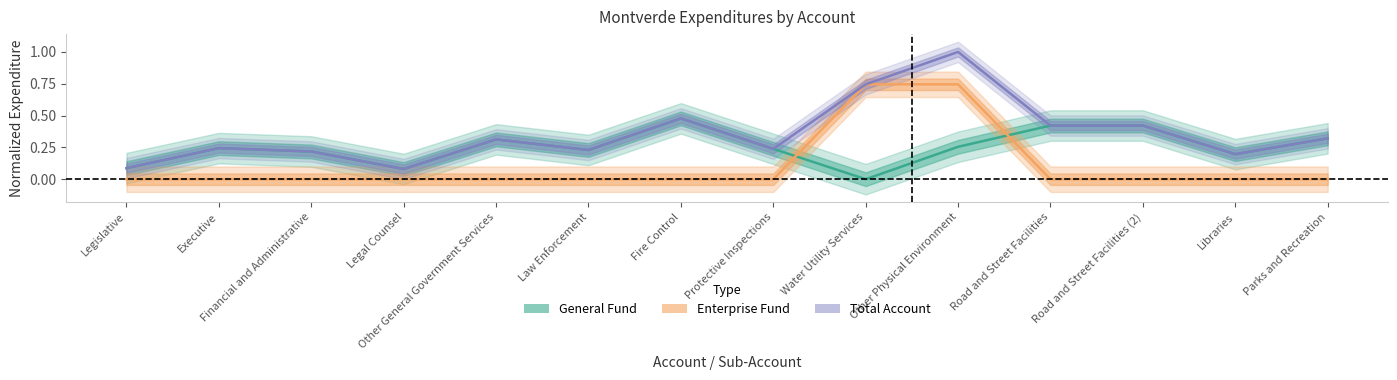

What is the difference between the Enterprise values at Other Physical Environment and Executive?

0.7